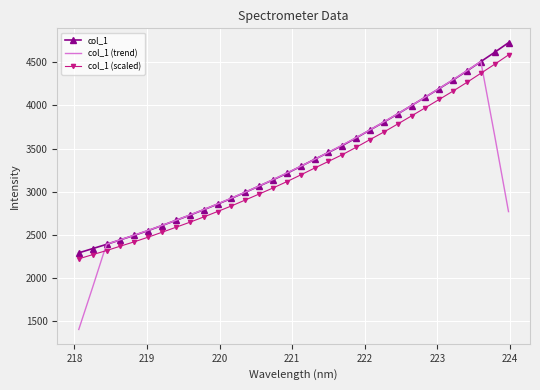

Which series has the largest range (max minus min)?

col_1 (trend)